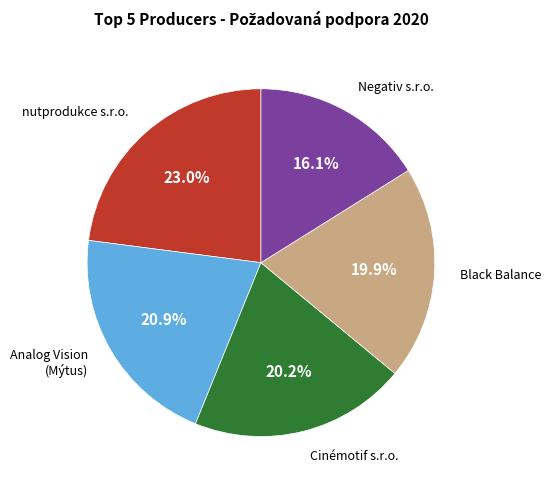

Is there any slice that represents more than half of the pie?

No